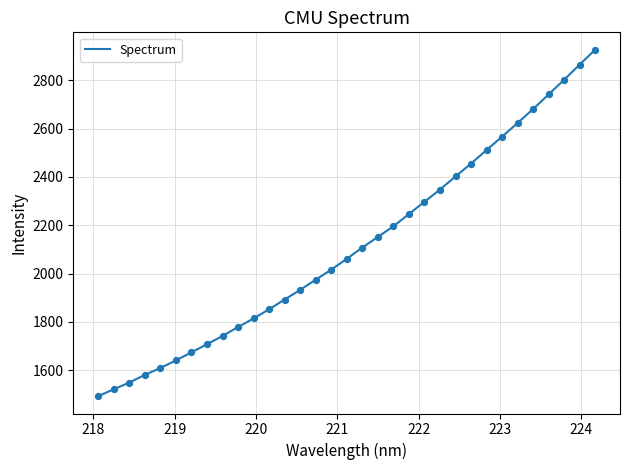

What is the difference between the maximum and minimum values?

1434.0